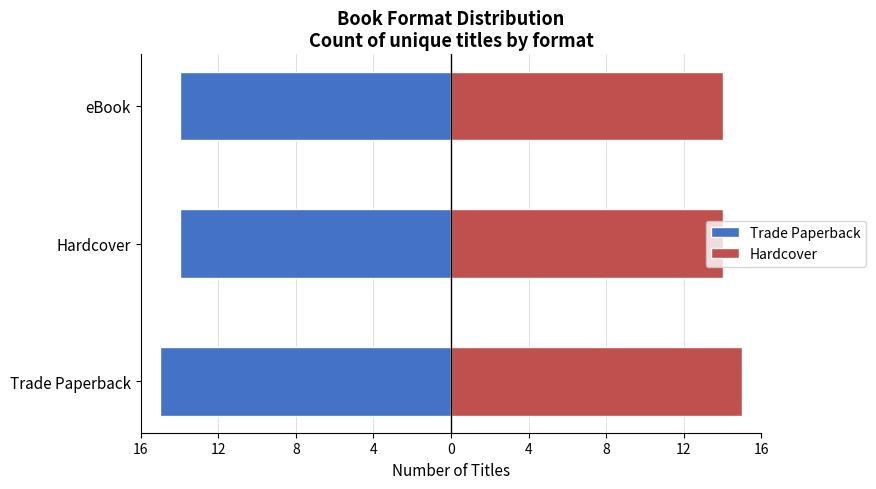

Reading right to left, list all the values displayed in this chart.

Trade Paperback: 8=-14	12=-14	16=-15
Hardcover: 8=14	12=14	16=15